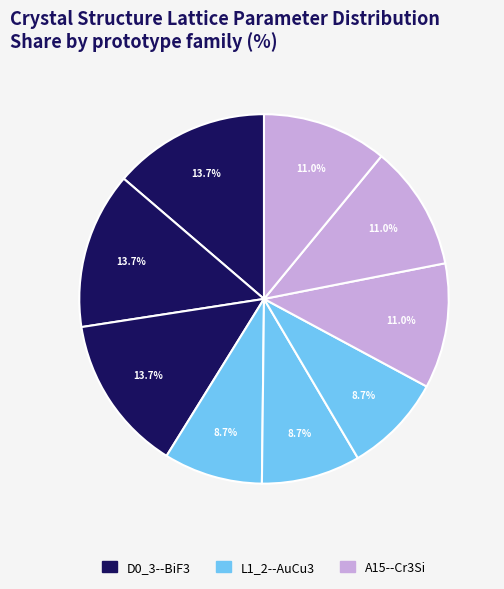

Is there any slice that represents more than half of the pie?

No